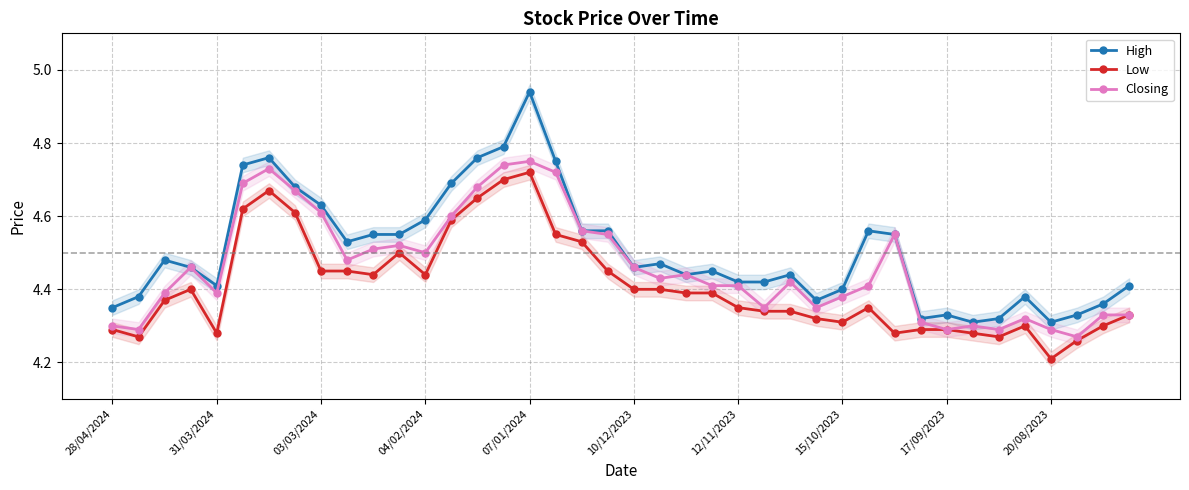

True or false: Closing and Low cross at least once.

False